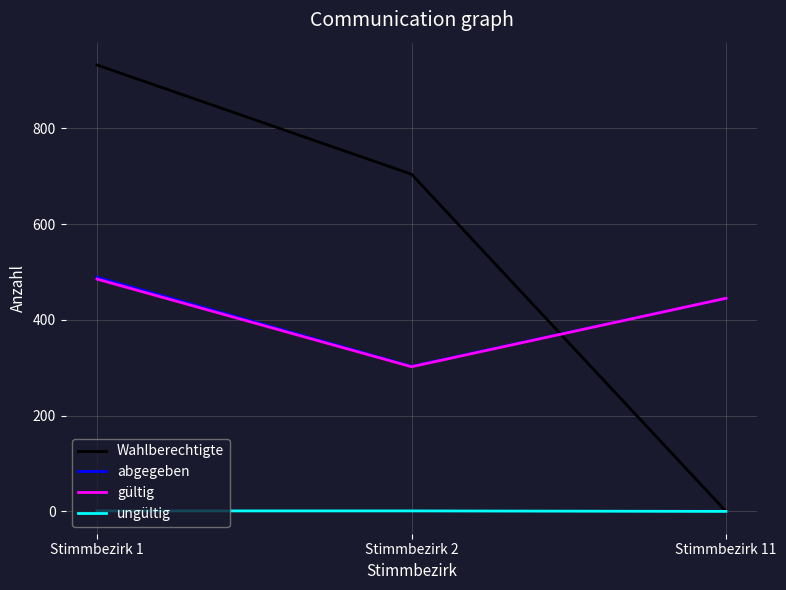

Which series has the largest range (max minus min)?

Wahlberechtigte